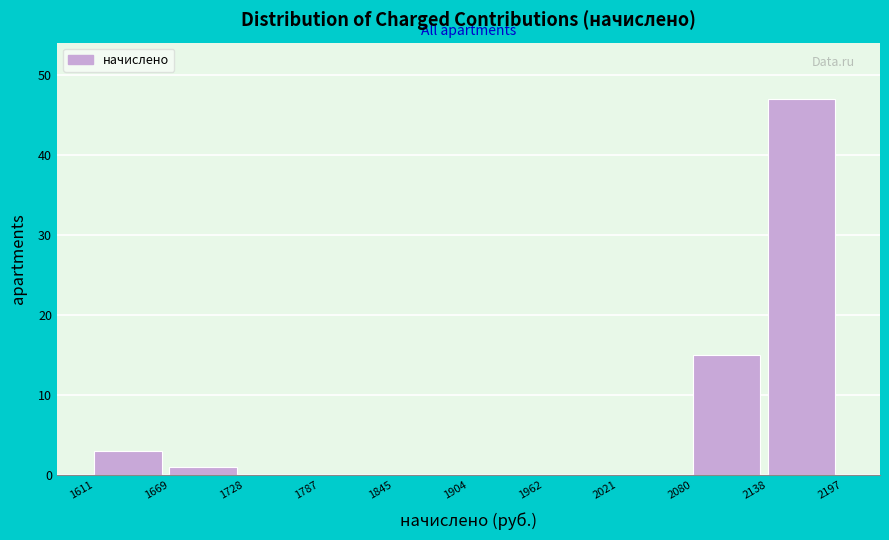

How tall is the bar that spans 2080 to 2138 on the x-axis? The values are not printed on the chart, so give them approximately, as read against the axis.

15